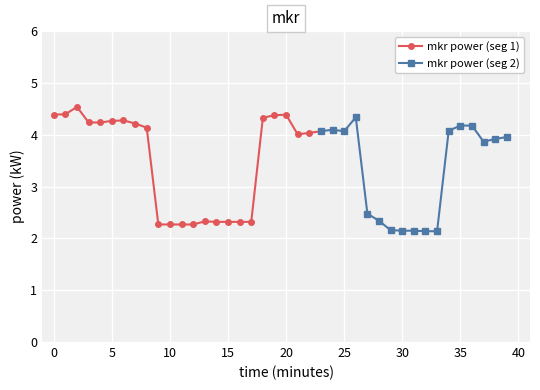

What is the difference between the values at 22 and 13?

1.7